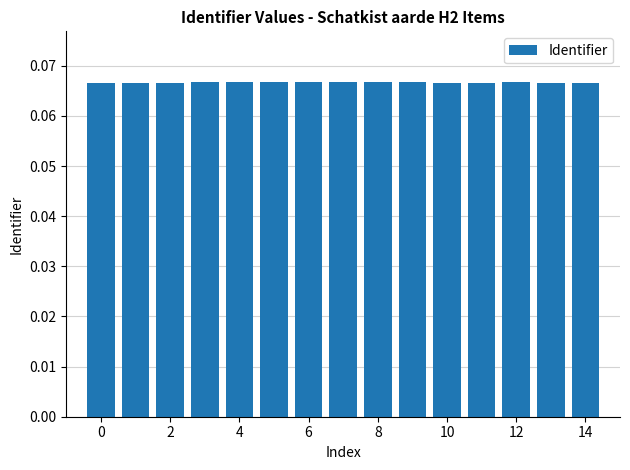

What is the sum of all values?

1.0